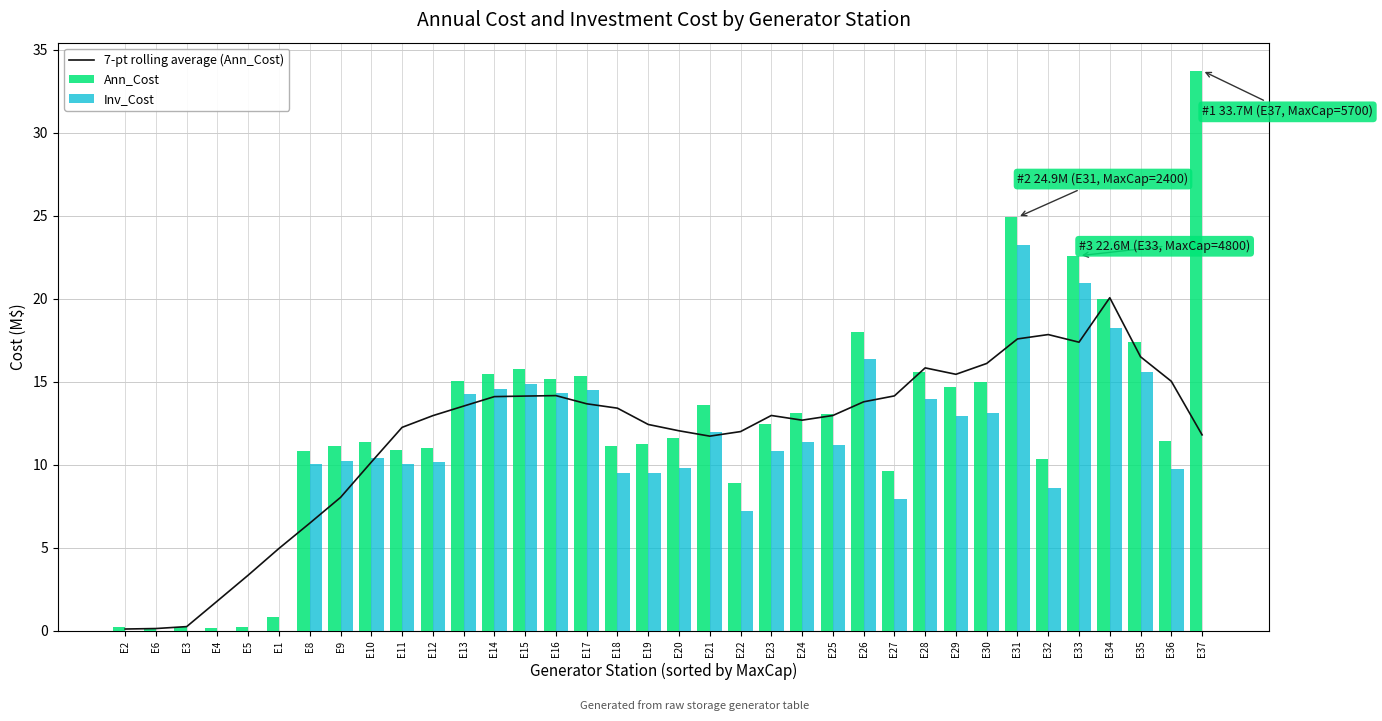

What is the sum of all Ann_Cost values?

442.1